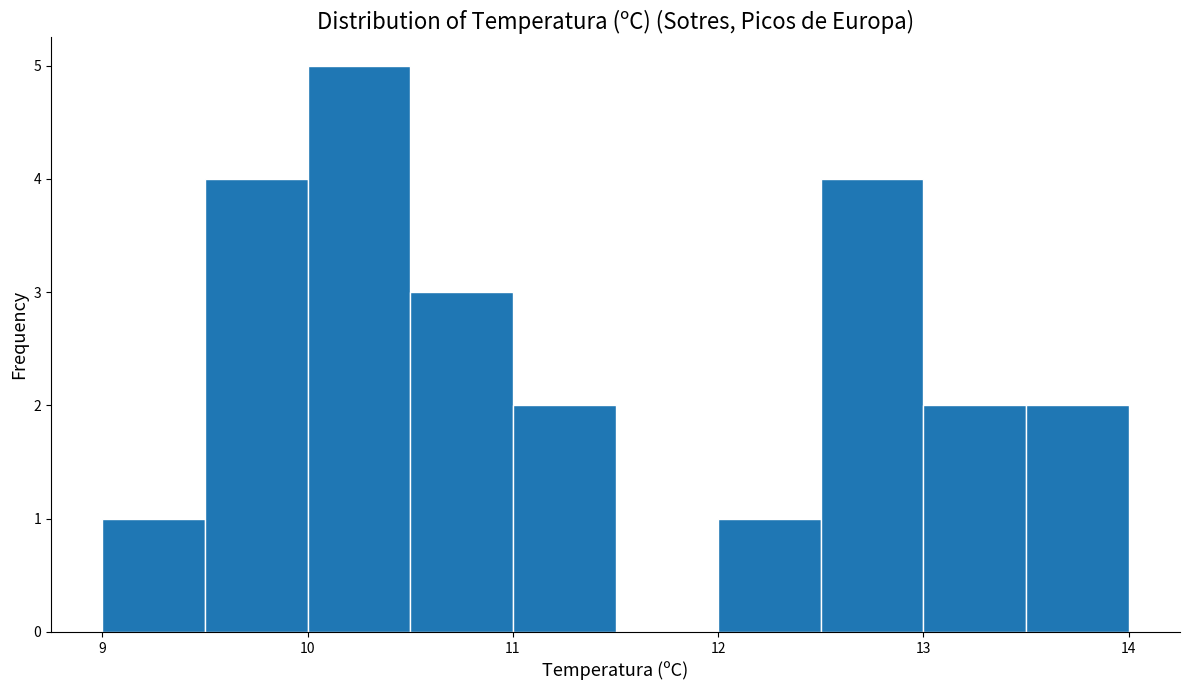

Reading left to right, list every bar in this chart as the range it spans on the x-axis followed by its height. The values are not printed on the chart, so give them approximately, as read against the axis.

9.0 to 9.5: 1
9.5 to 10.0: 4
10.0 to 10.5: 5
10.5 to 11.0: 3
11.0 to 11.5: 2
11.5 to 12.0: 0
12.0 to 12.5: 1
12.5 to 13.0: 4
13.0 to 13.5: 2
13.5 to 14.0: 2